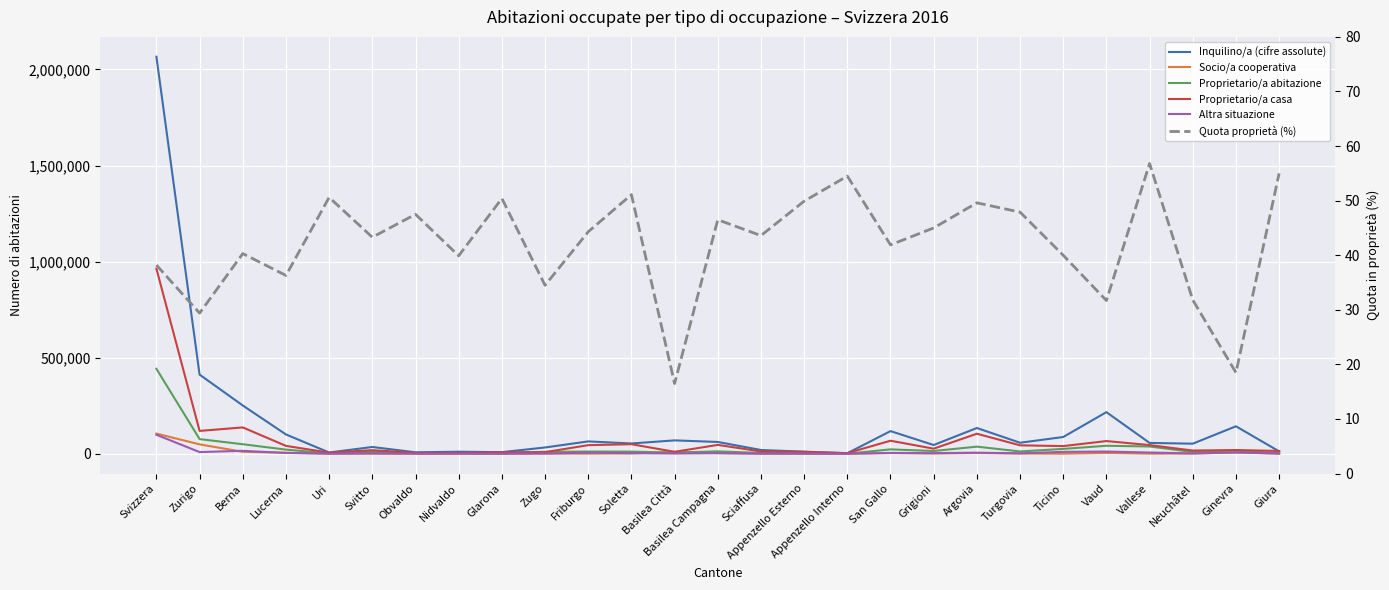

What is the lowest value of the Inquilino/a (cifre assolute) series?

2595.0